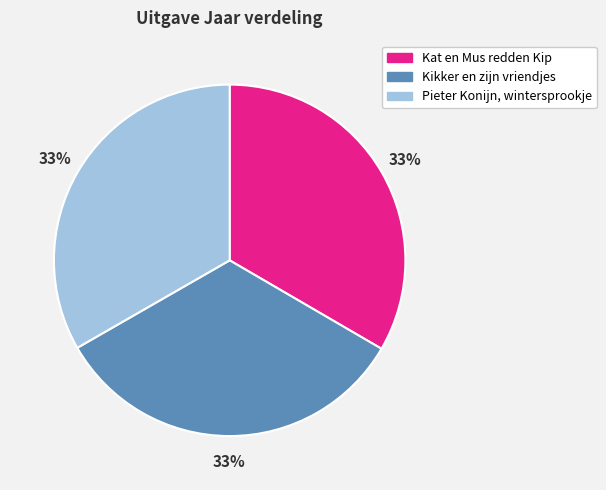

The Kikker en zijn vriendjes slice represents 48% of the pie. True or false?

False